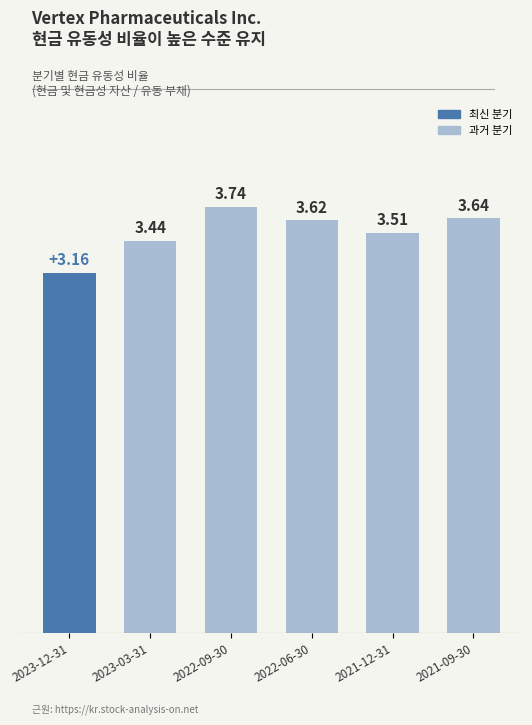

What is the average value?

3.5